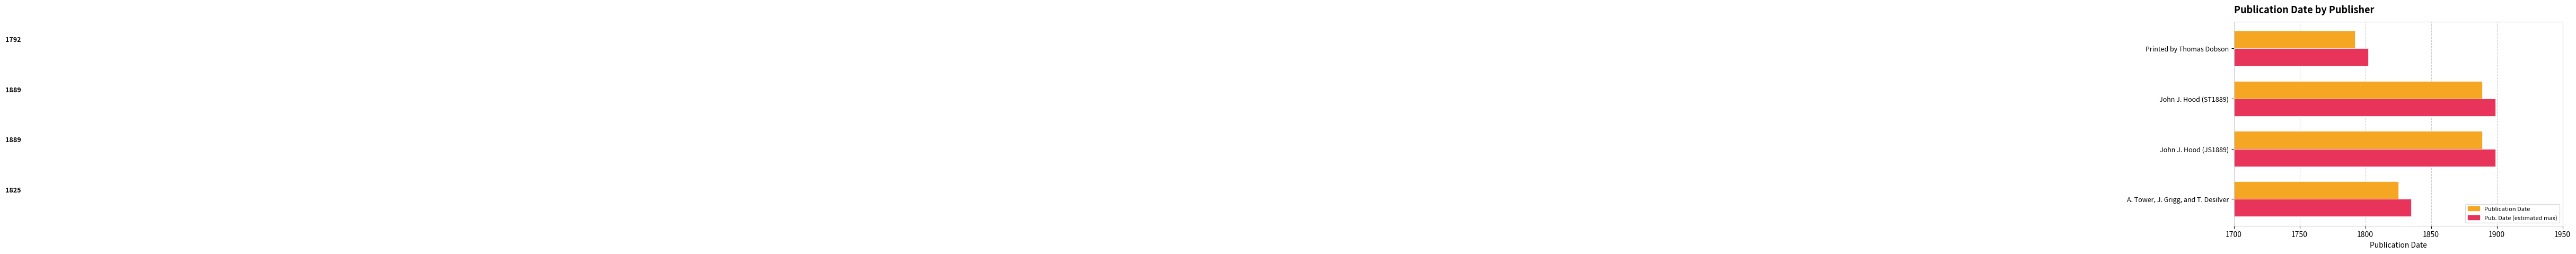

What is the difference between the highest and lowest values at A. Tower, J. Grigg, and T. Desilver?

10